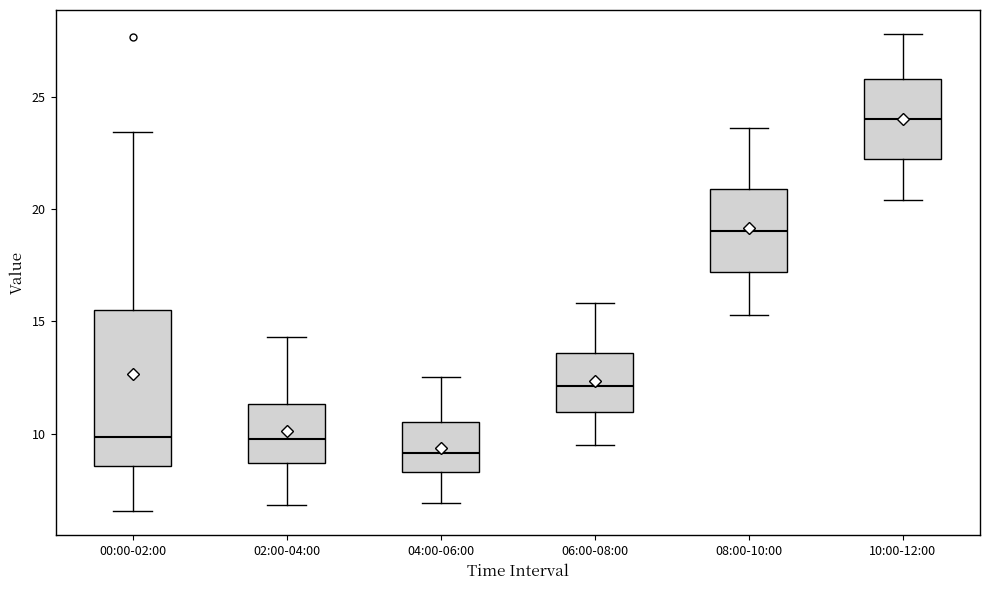

Where is the upper edge of the box for 04:00-06:00 on the y-axis? The values are not printed on the chart, so give them approximately, as read against the axis.

10.5